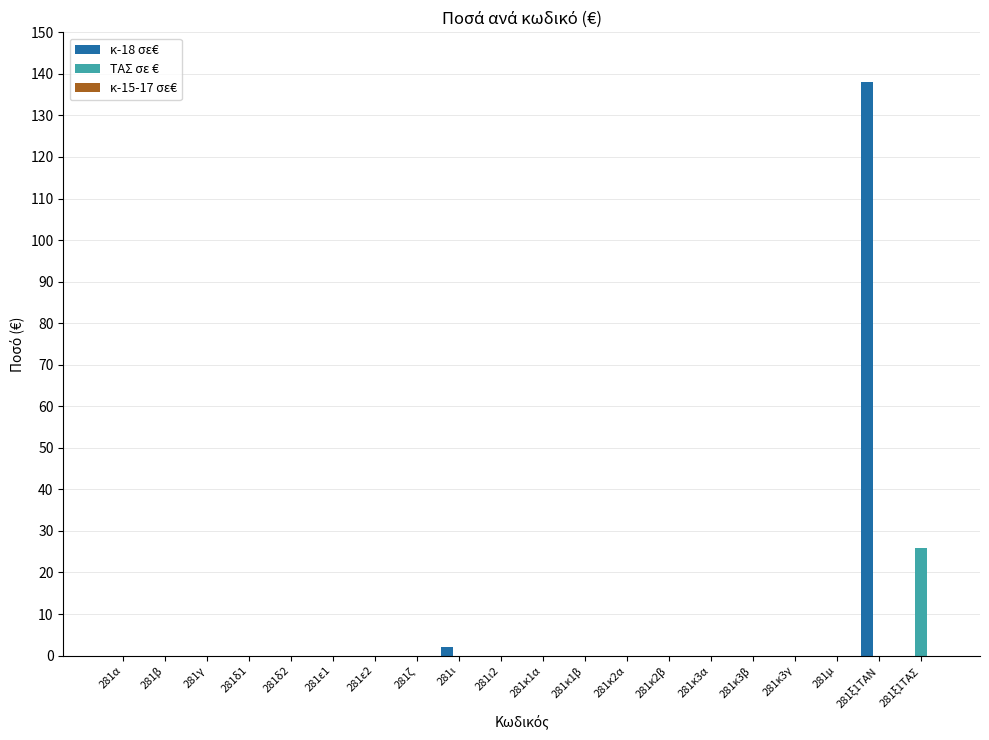

True or false: κ-18 σε€ has a value of 0.0 at 281κ1α.

True